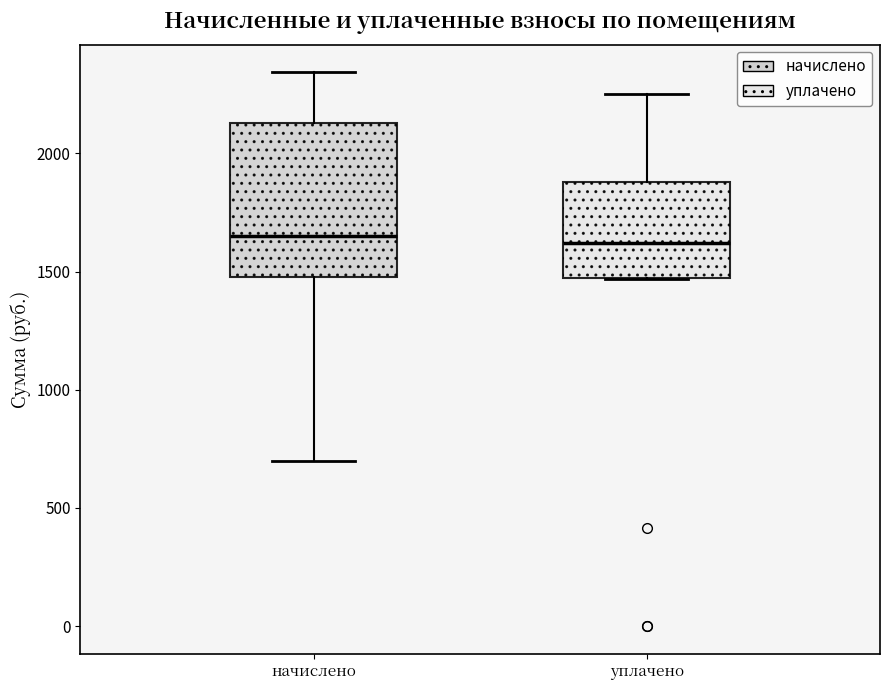

Reading left to right, read every box against the y-axis: the position of its median line, the range the box covers, and the ends of its whiskers. The values are not printed on the chart, so give them approximately, as read against the axis.

начислено: median 1650, box 1500 to 2150, whiskers 700 to 2350
уплачено: median 1600, box 1450 to 1900, whiskers 1450 to 2250